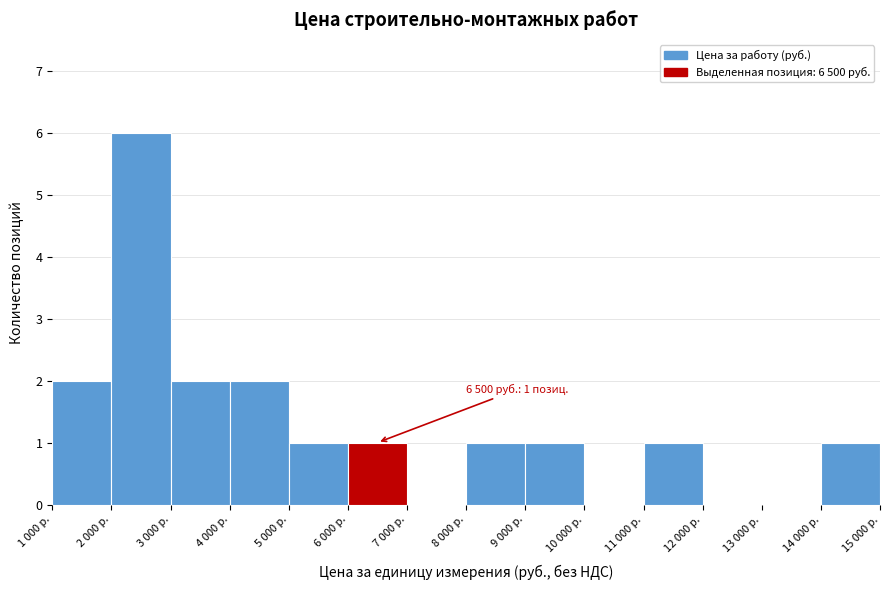

Reading left to right, transcribe all the data shown in this chart.

1 000 р.=2	2 000 р.=6	3 000 р.=2	4 000 р.=2	5 000 р.=1	6 000 р.=1	7 000 р.=0	8 000 р.=1	9 000 р.=1	10 000 р.=0	11 000 р.=1	12 000 р.=0	13 000 р.=0	14 000 р.=1